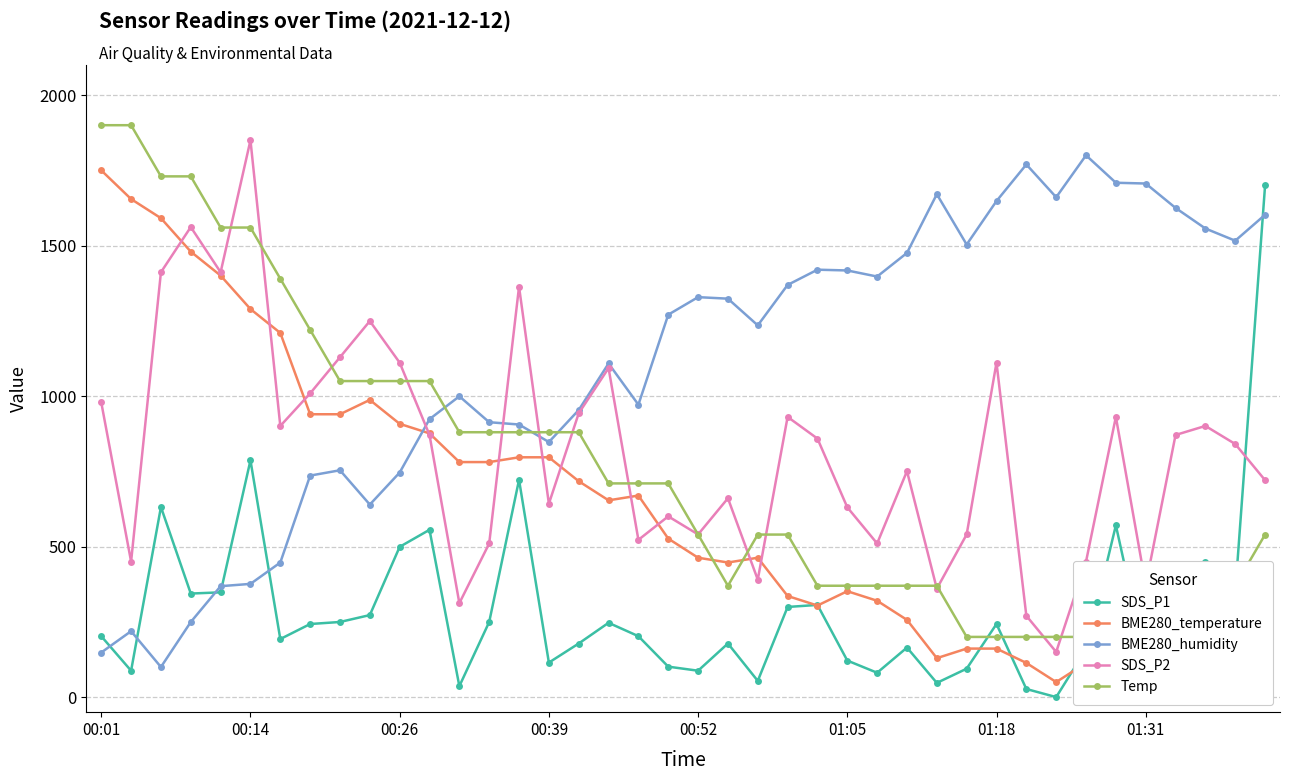

The value of SDS_P2 at 00:14 is 1850.0. True or false?

True